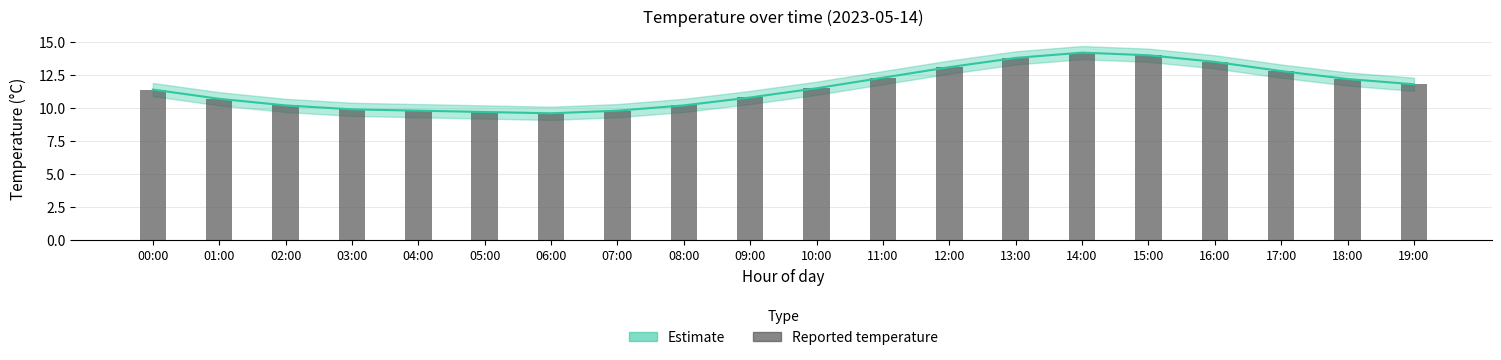

What is the minimum value shown in the chart?

9.6